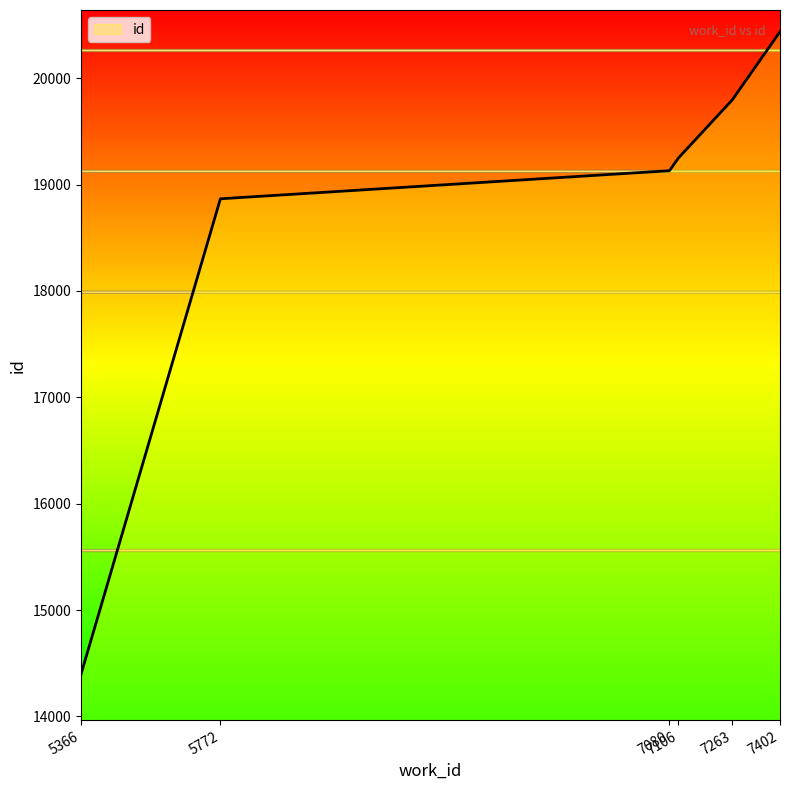

Reading left to right, extract all data points from this chart.

5366=14396	5772=18867	7080=19131	7106=19250	7263=19797	7402=20438